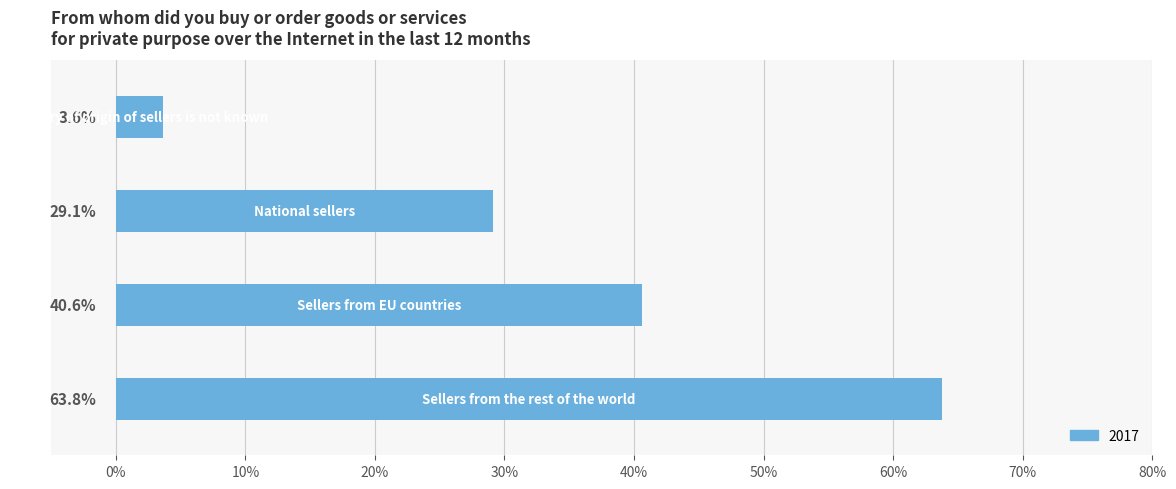

What is the sum of all values?

137.1